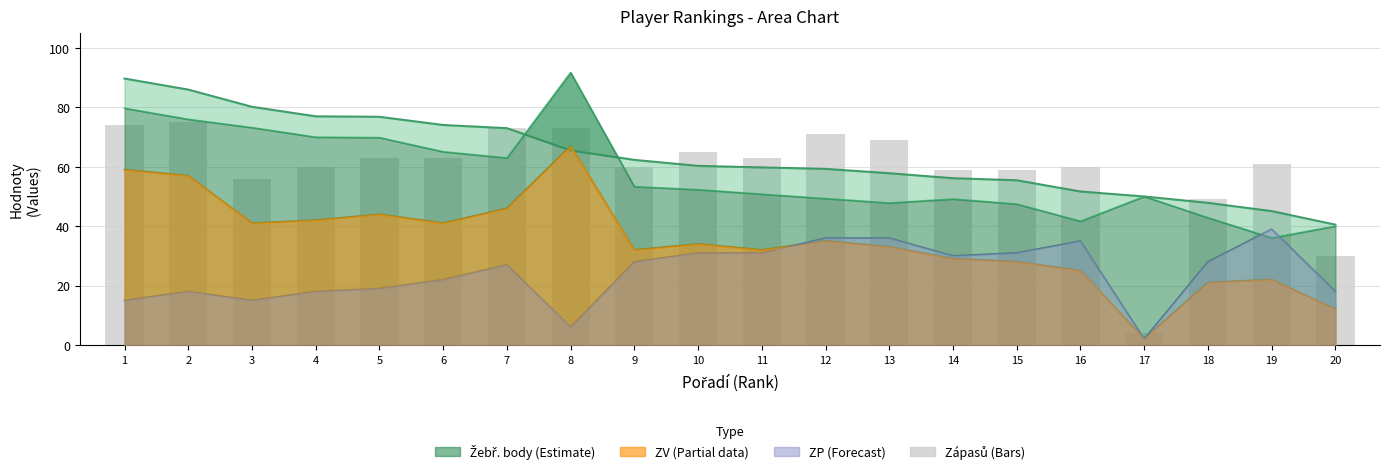

List the labels in order of ZP value, largest first.

19, 12, 13, 16, 10, 11, 15, 14, 9, 18, 7, 6, 5, 2, 4, 20, 1, 3, 8, 17